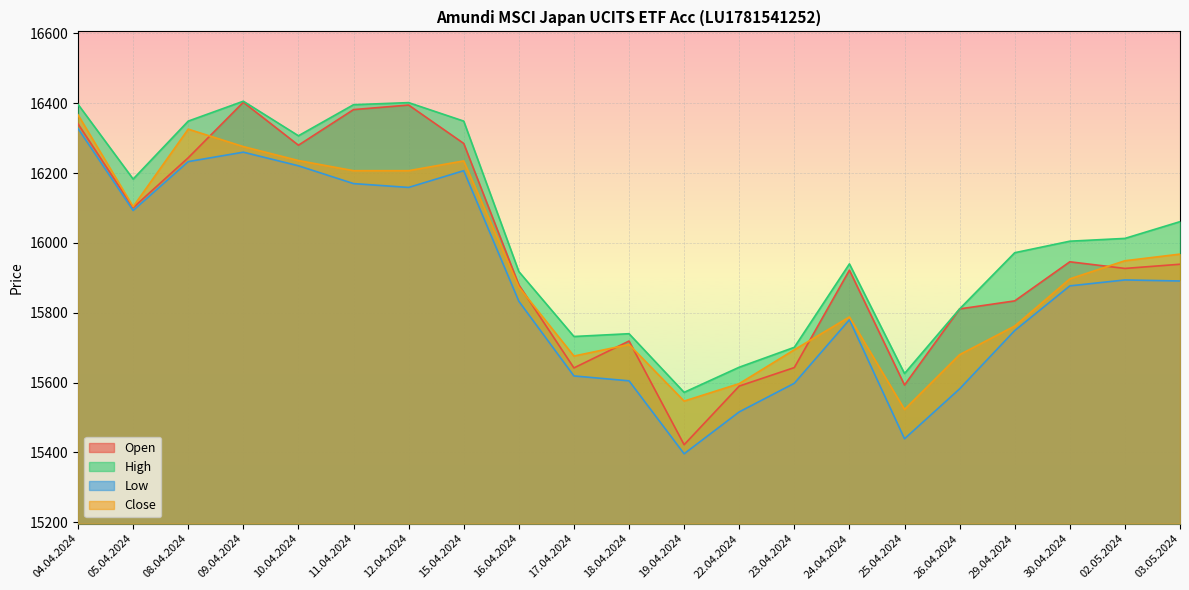

What is the label of the 9th point from the left?

16.04.2024